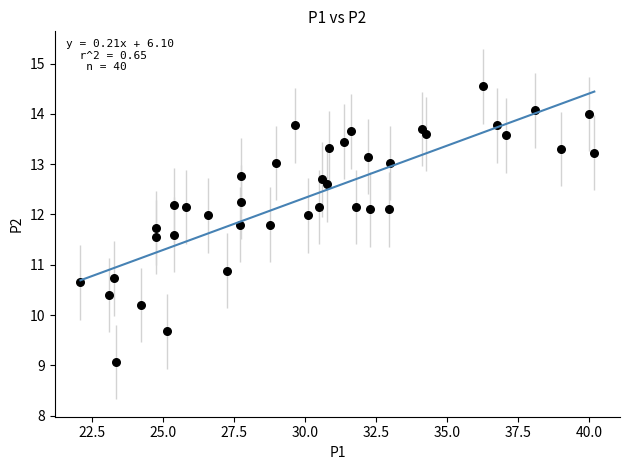

What is the range of Y values (max minus min)?

5.5